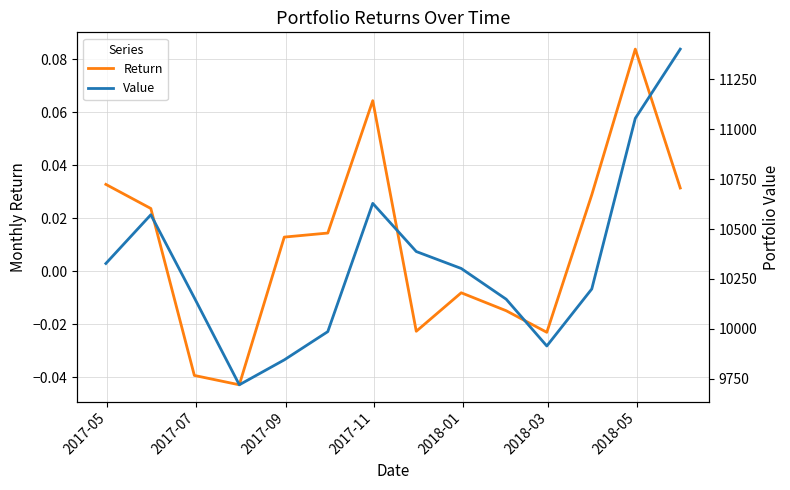

Is this an area chart (filled region under the line)?

No